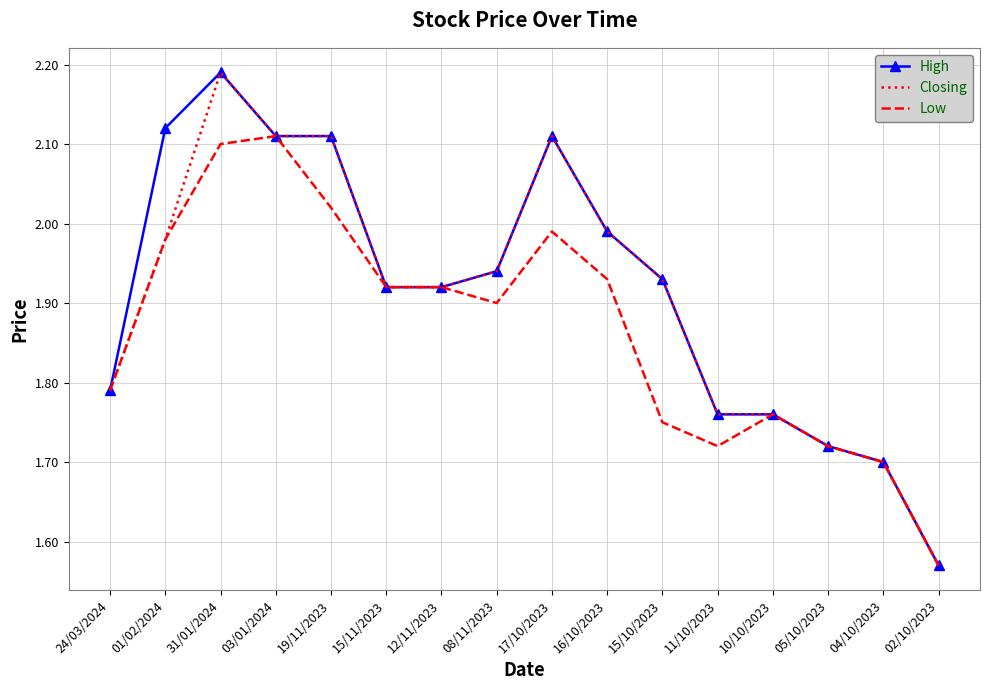

Is the value of Low at 05/10/2023 greater than the value of Closing at 15/11/2023?

No